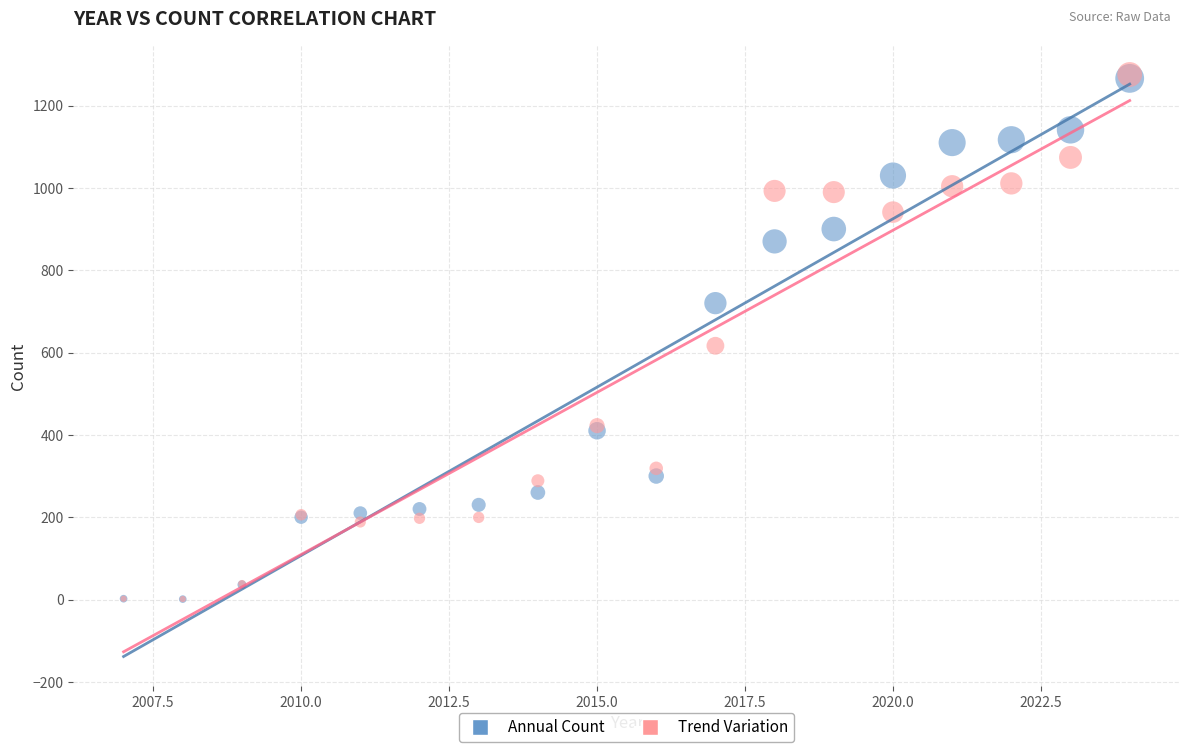

Across all series, what Y value is closest to 638?

616.4